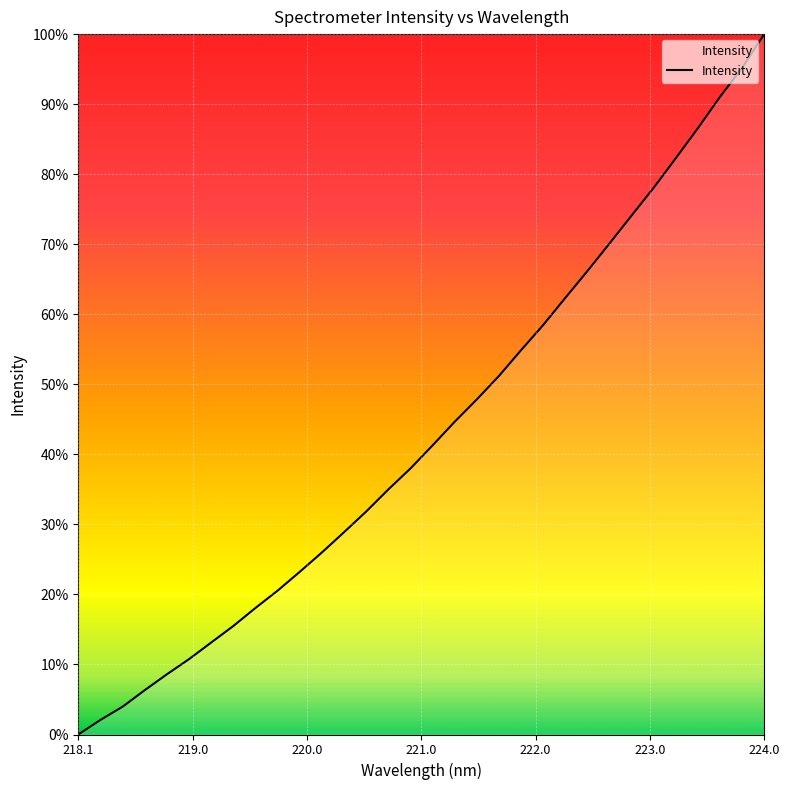

How many values are above zero?

31